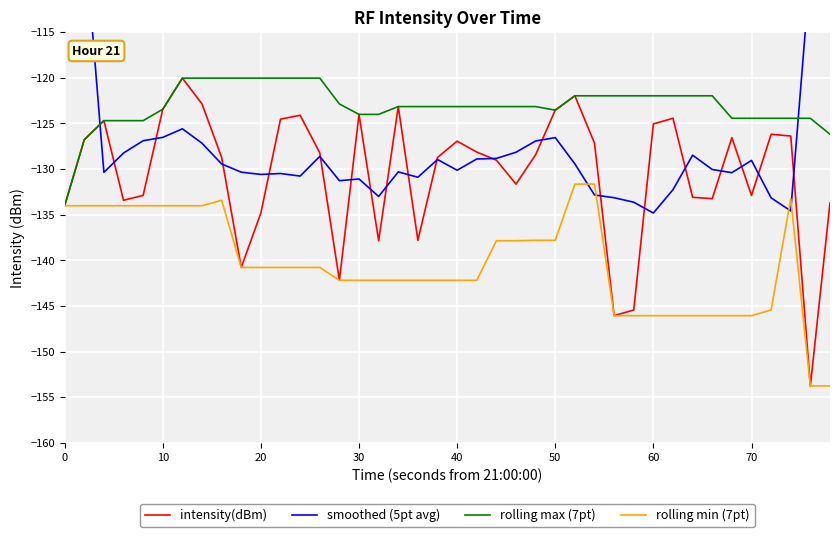

What are all the series names shown in the legend?

intensity(dBm), smoothed (5pt avg), rolling max (7pt), rolling min (7pt)